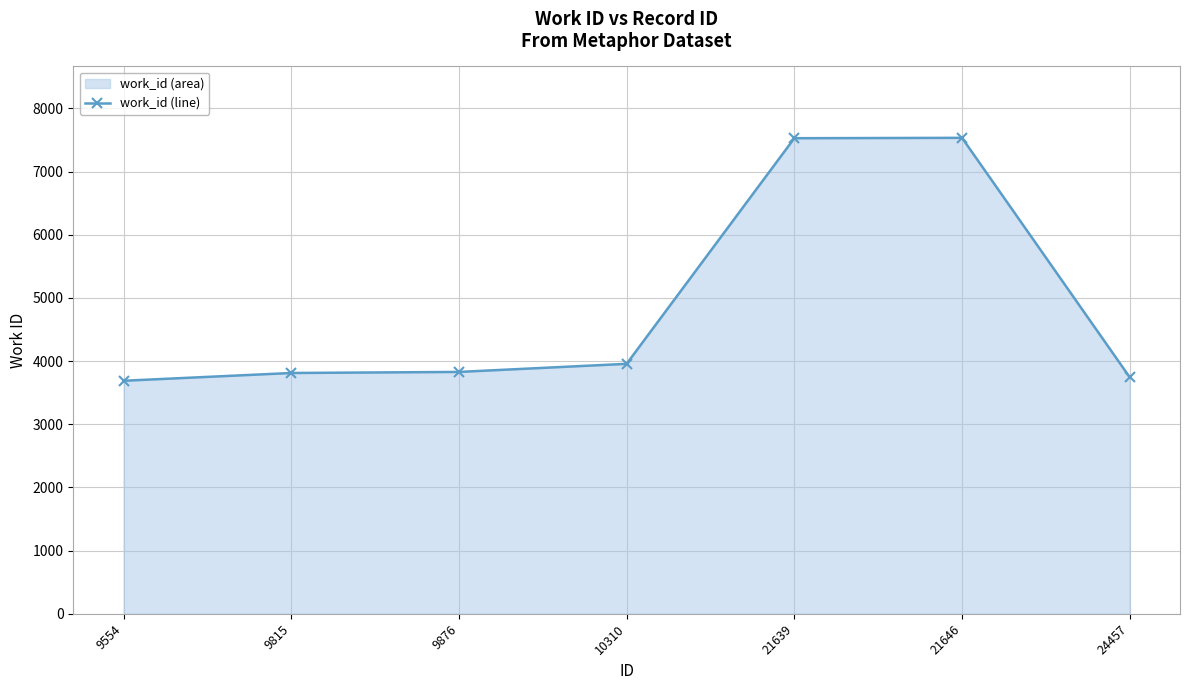

Which label corresponds to the largest value in the chart?

21646